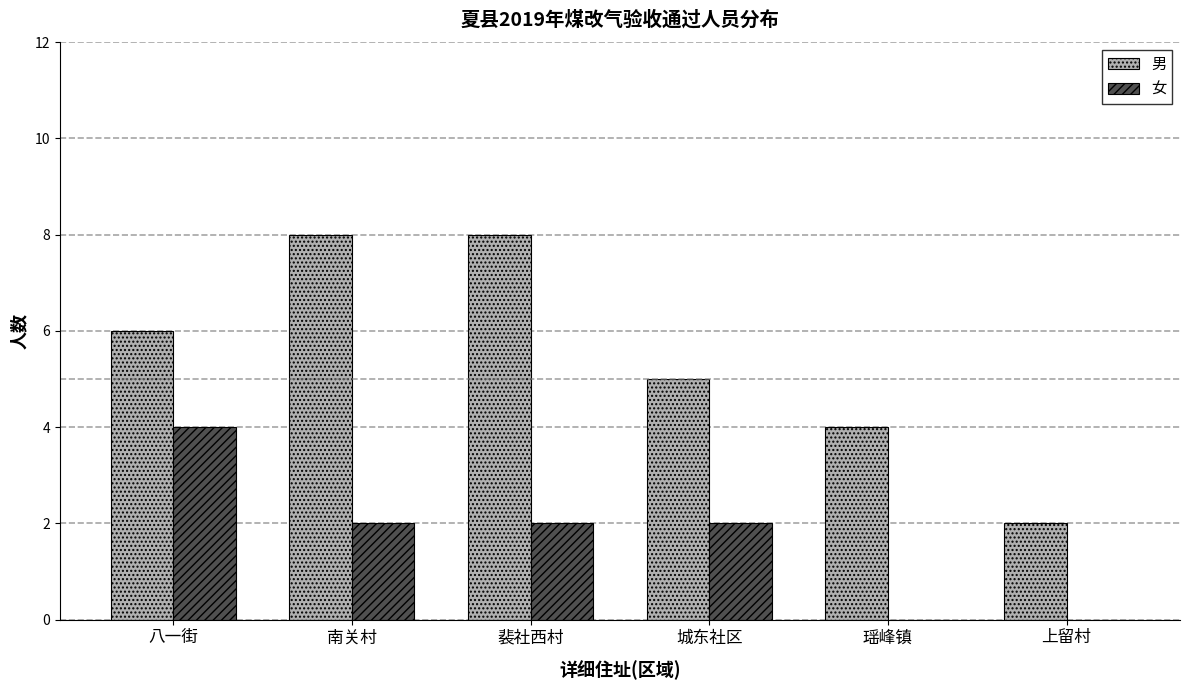

What is the greatest value displayed?

8